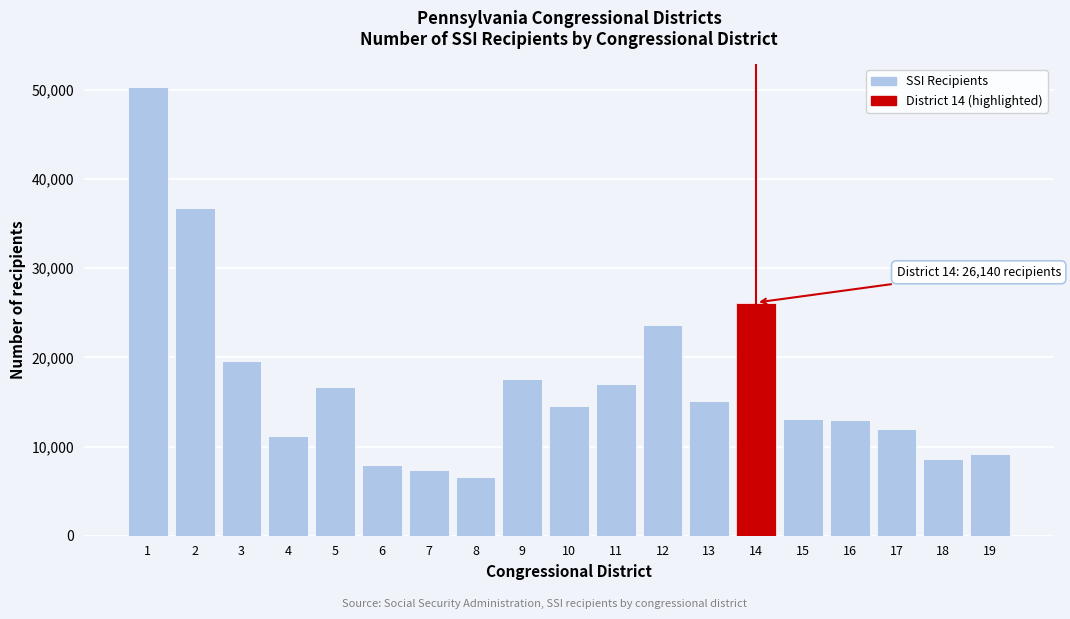

What is the average value?

17166